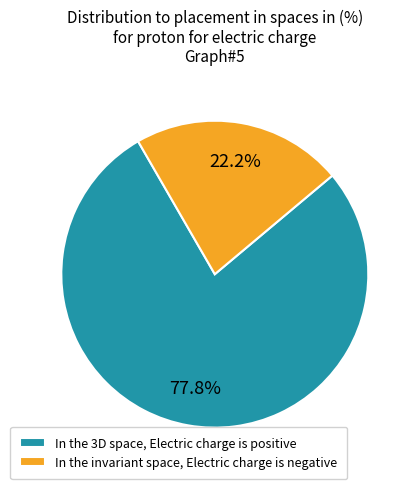

Approximately how many times larger is the value at In the invariant space, Electric charge is negative compared to In the 3D space, Electric charge is positive?

0.3